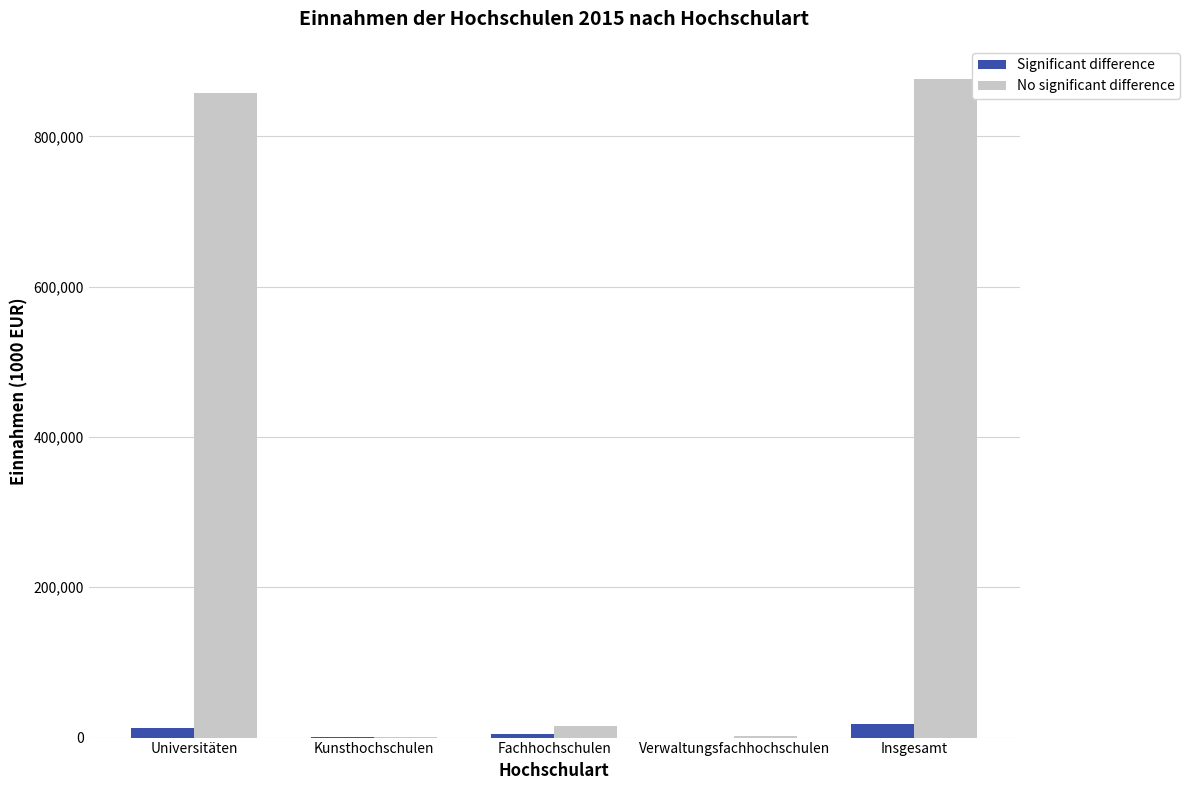

True or false: No significant difference has a value of 647 at Kunsthochschulen.

True